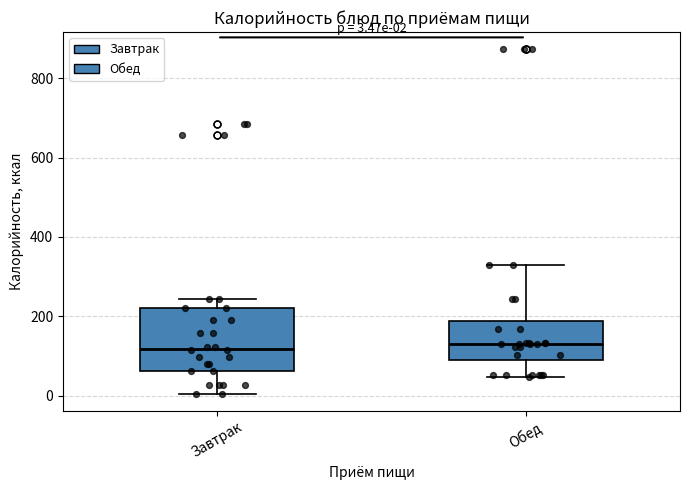

Which box is the tallest, from its lower edge to its upper edge?

Завтрак